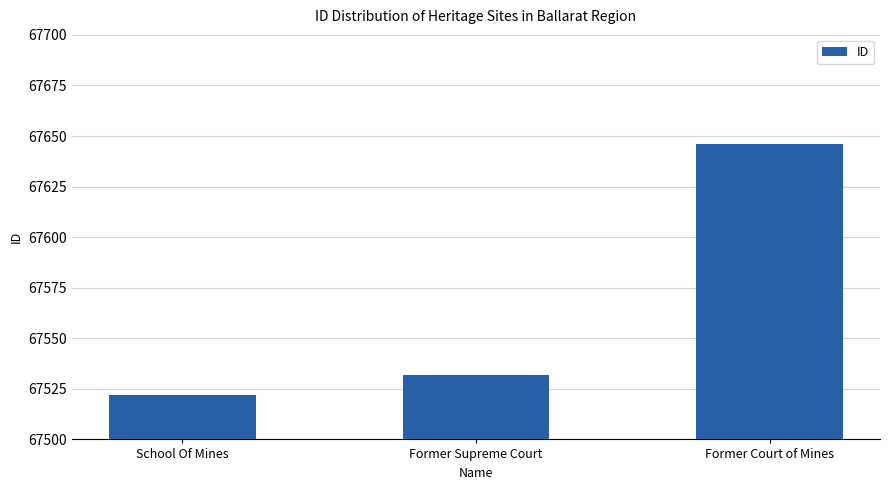

How many data points does each series have?

3